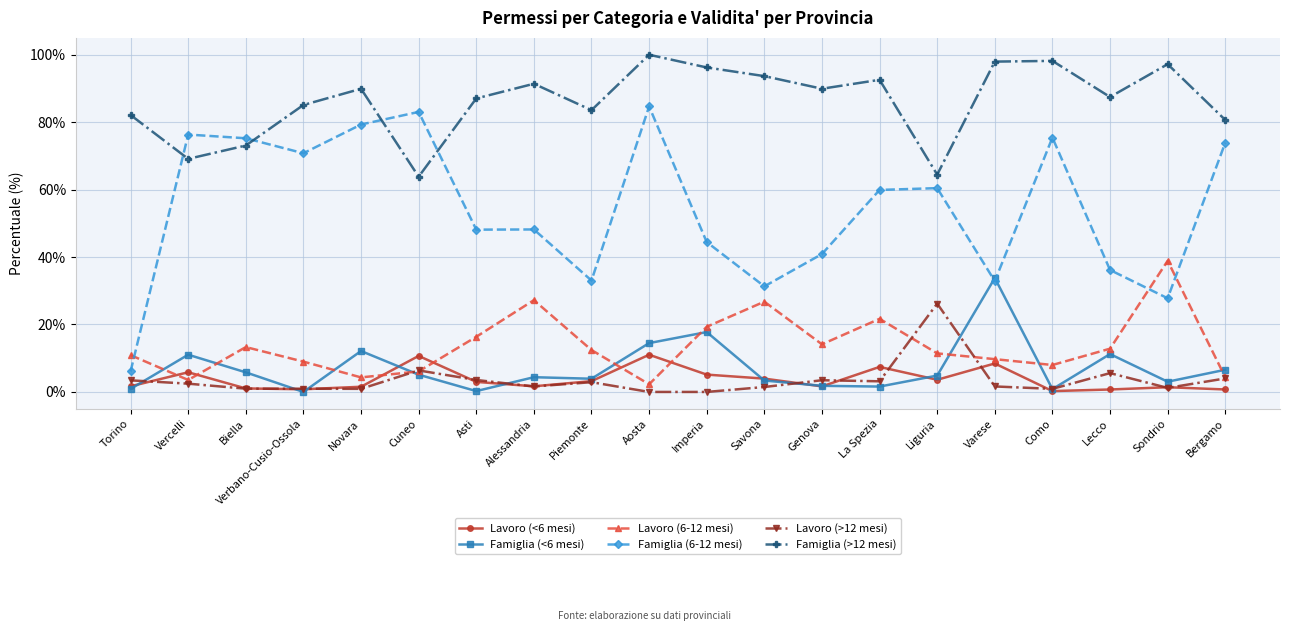

Which category has the highest value across all series?

Aosta